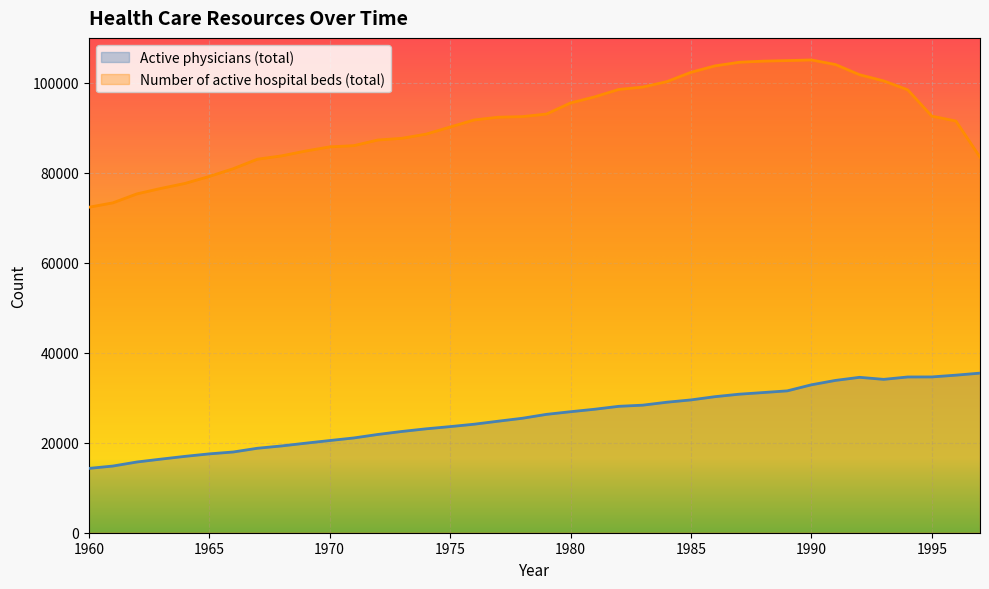

At which label does Number of active hospital beds (total) first exceed 92363?

1978